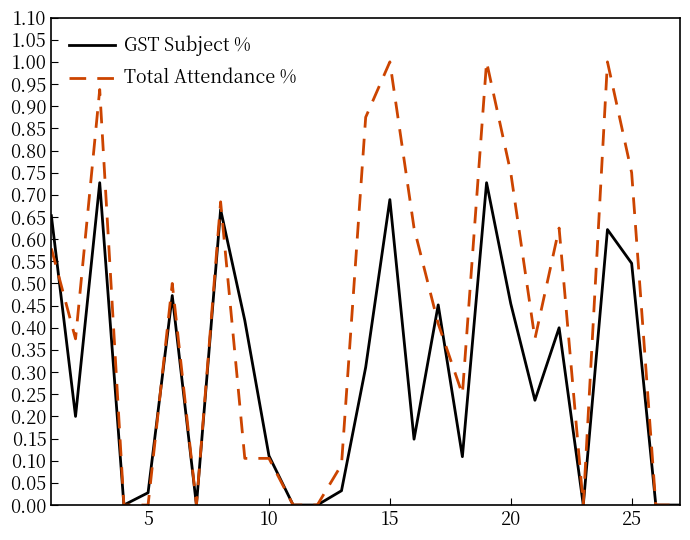

Which series has the largest total across all categories?

Total Attendance %